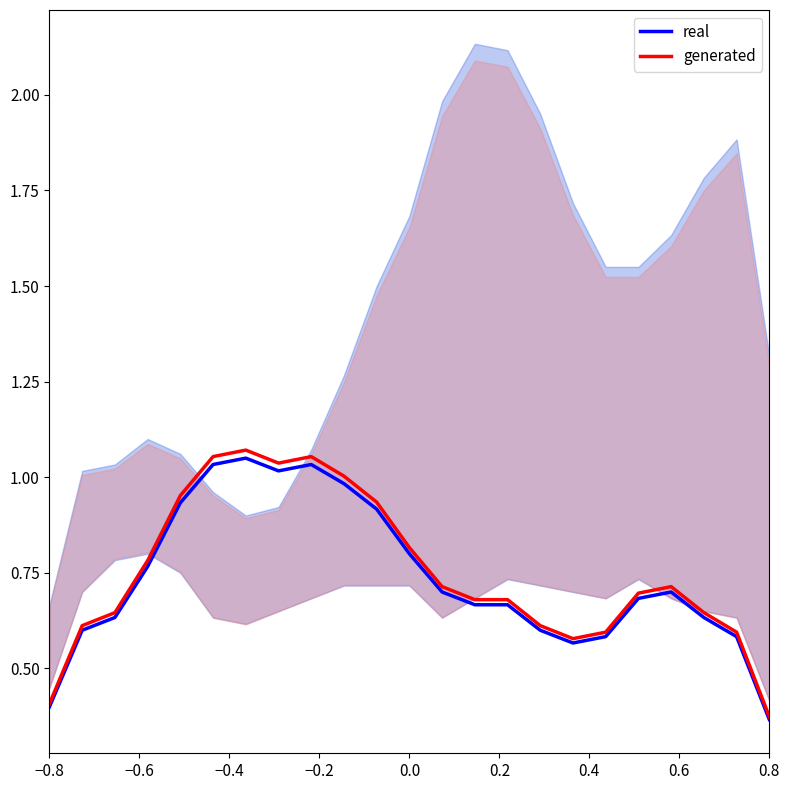

Is it true that real equals 0.2 at 0.8?

False